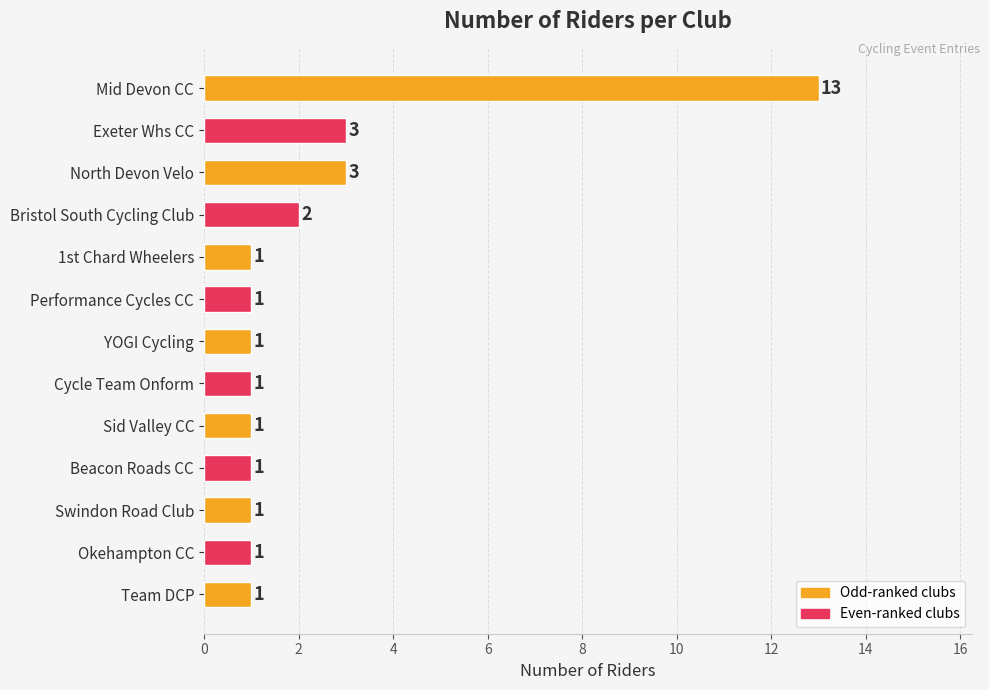

What is the ratio of the value at Bristol South Cycling Club to the value at Cycle Team Onform?

2.0